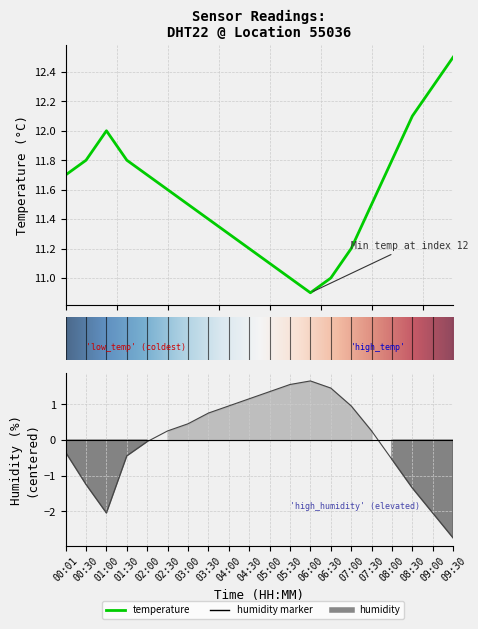

What is the difference between the maximum and second lowest values in the temperature series?

1.5